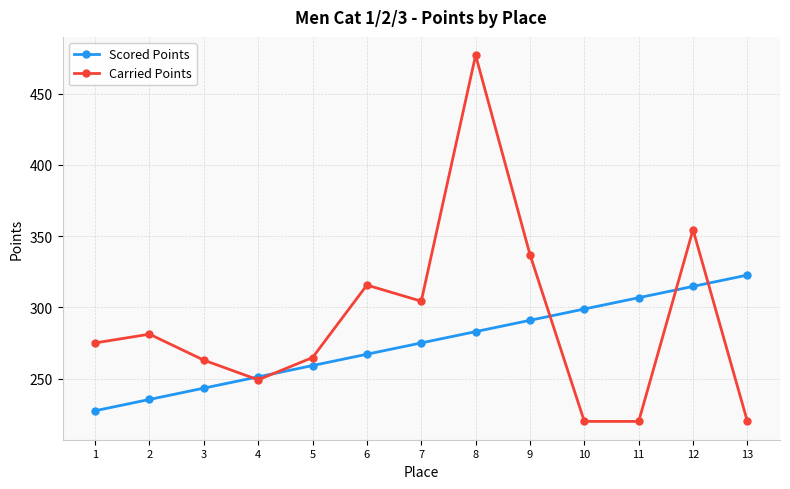

What is the maximum value for Carried Points?

477.0